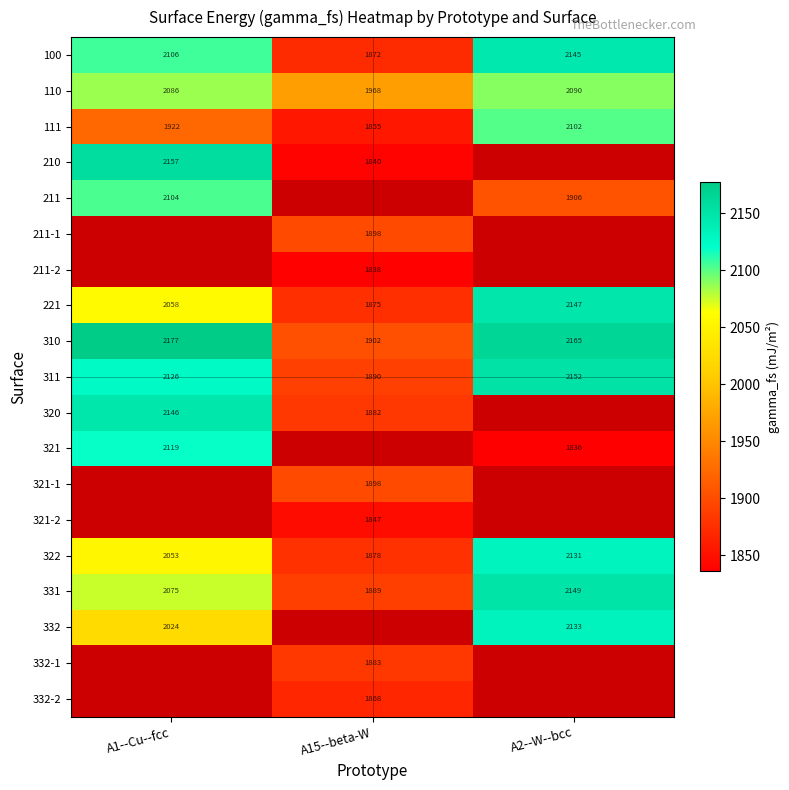

At how many categories does at least one series exceed 2041?

2